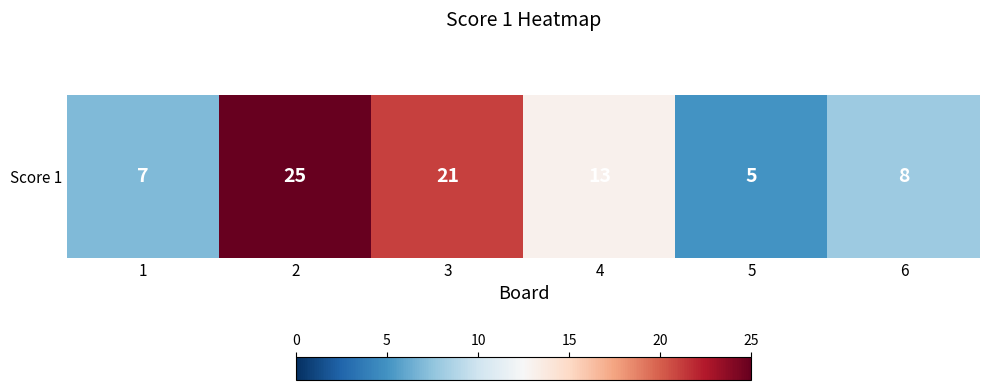

What is the sum of all values?

79